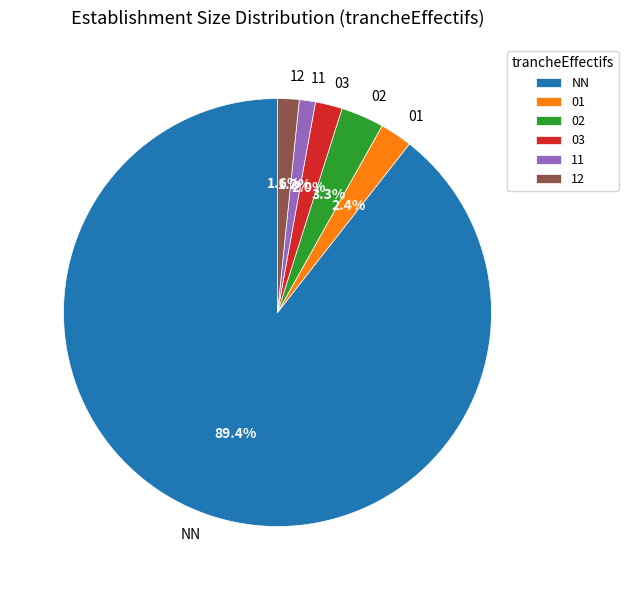

What percentage is the 11 slice, to the nearest percent?

1%